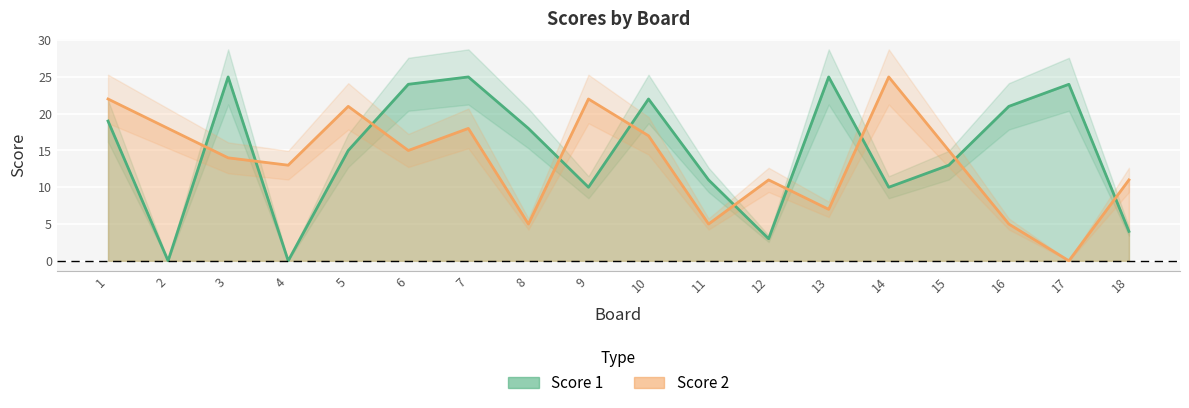

Reading right to left, transcribe all the data shown in this chart.

Score 1: 4	24	21	13	10	25	3	11	22	10	18	25	24	15	0	25	0	19
Score 2: 11	0	5	15	25	7	11	5	17	22	5	18	15	21	13	14	18	22